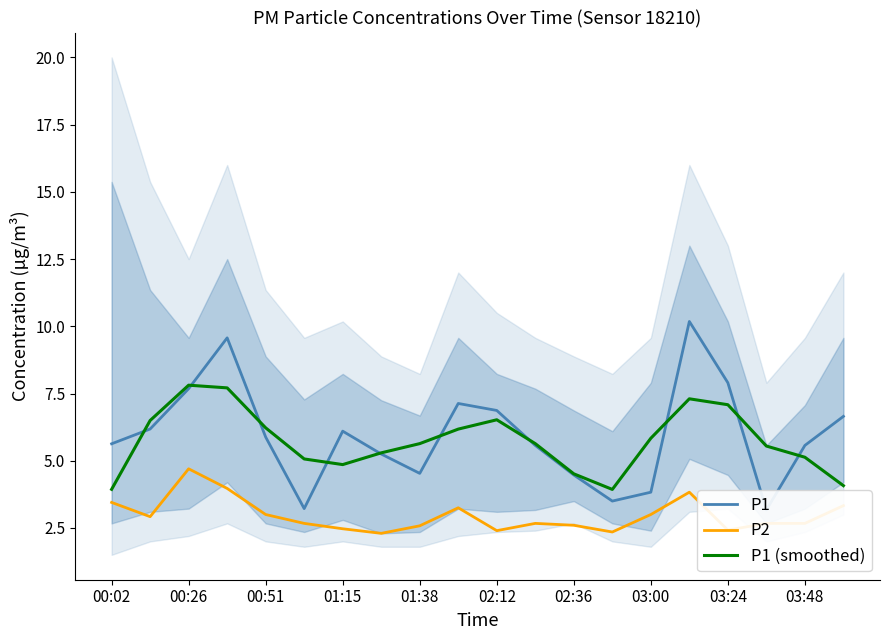

Which series has the largest range (max minus min)?

P1